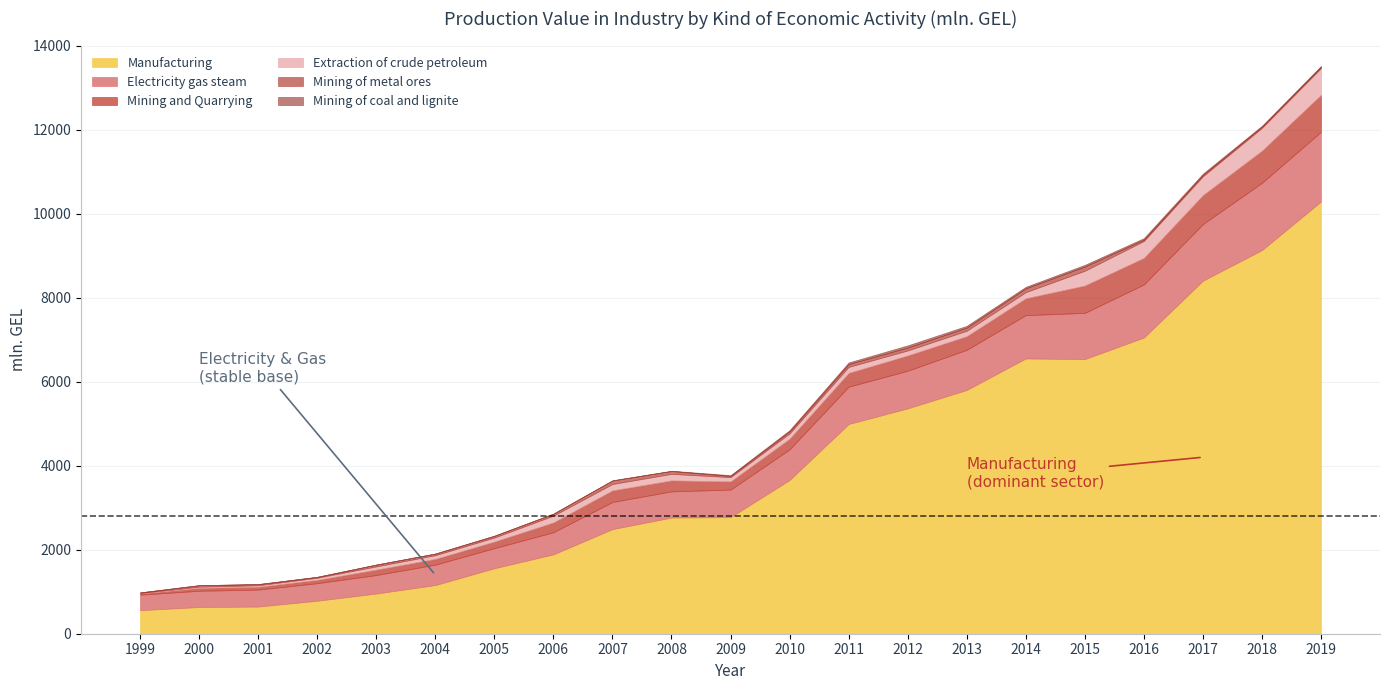

How many values in the Extraction of crude petroleum series are below 129?

10